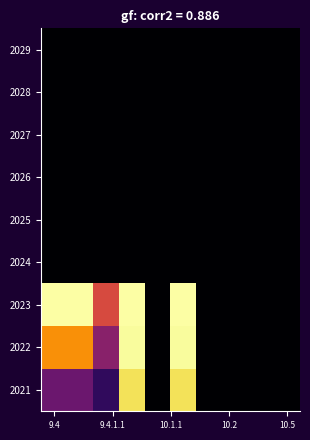

At how many categories does at least one series exceed 1127577?

5